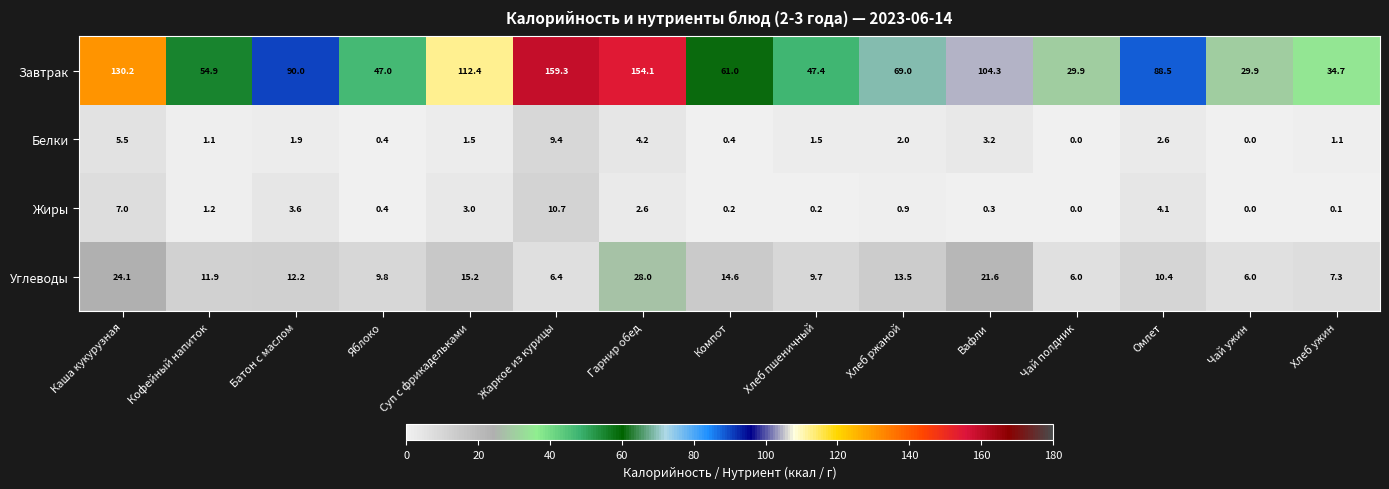

What is the difference between the highest and lowest values at Хлеб пшеничный?

47.2